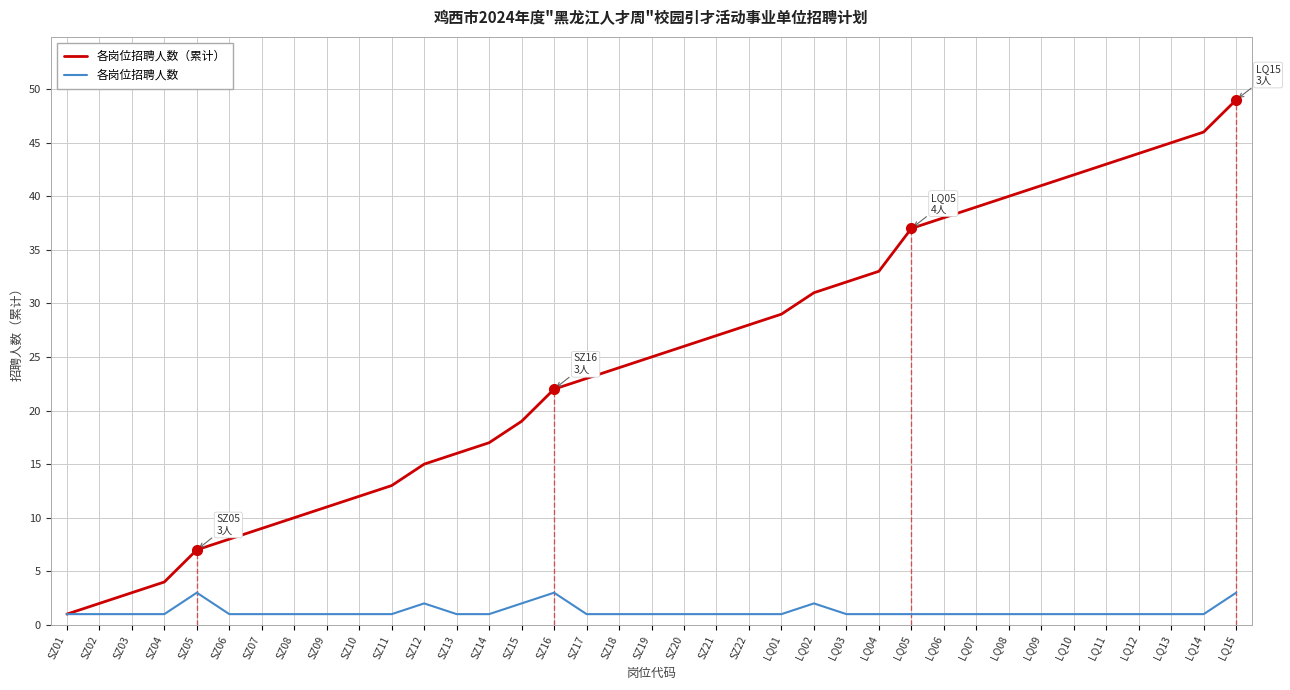

True or false: 各岗位招聘人数（累计） has a value of 11 at SZ09.

True